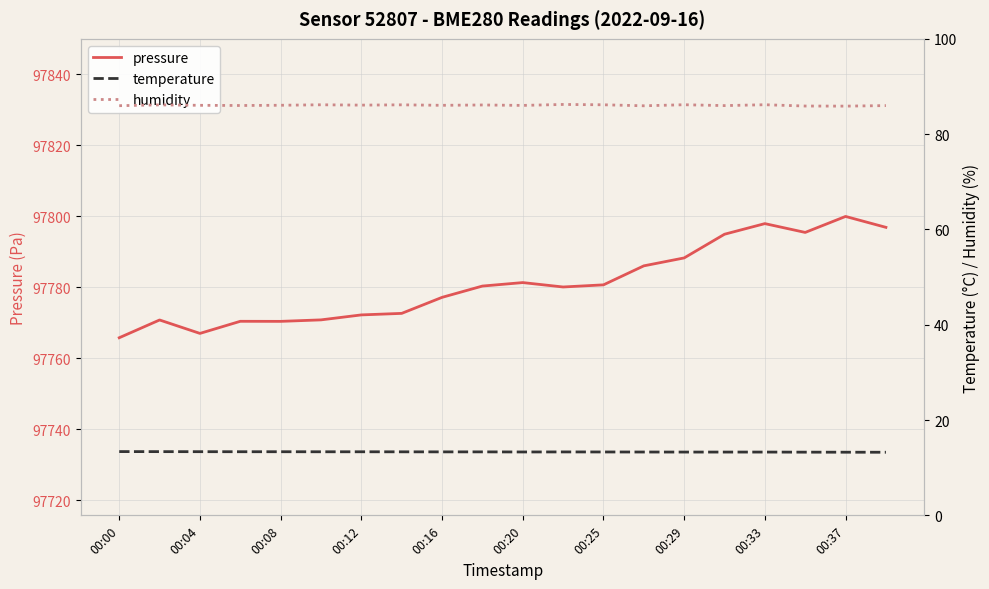

The value of pressure at 00:29 is 97788.3. True or false?

True